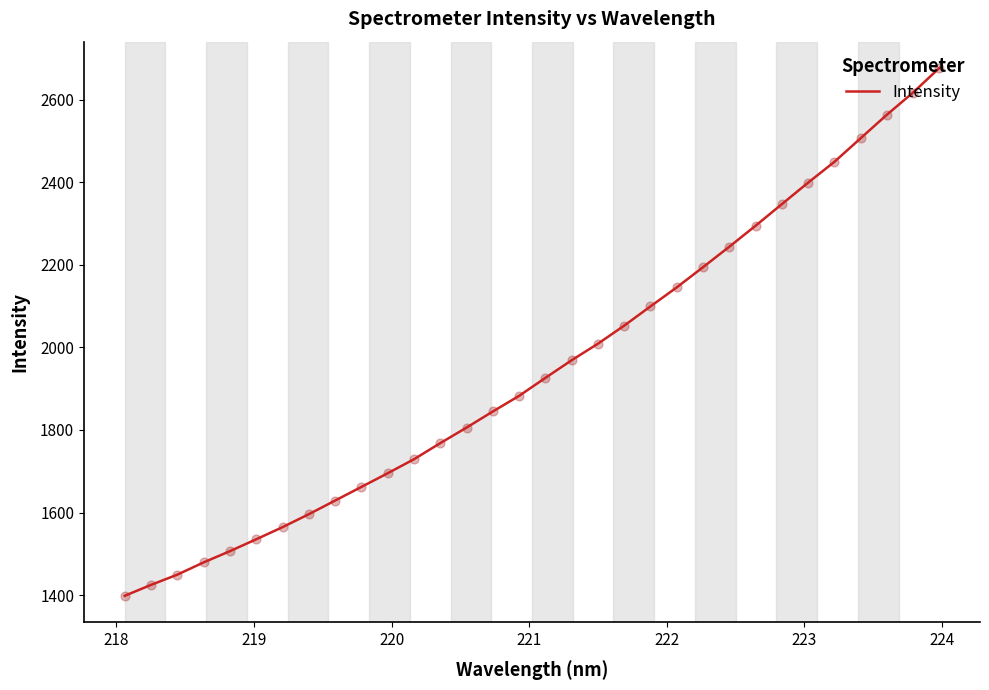

What is the maximum value shown in the chart?

2676.4